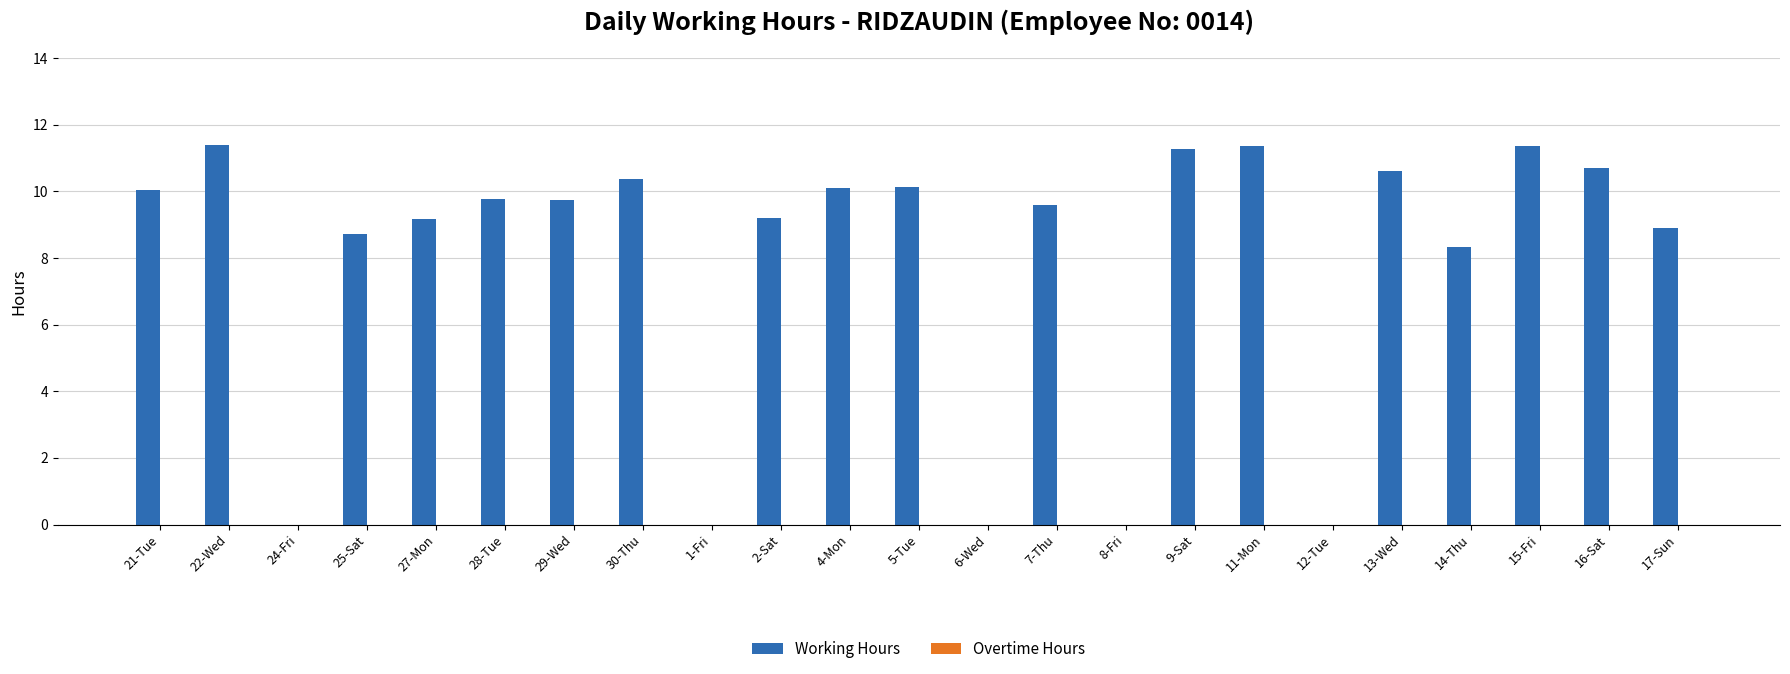

True or false: the data shows 10.7 at 16-Sat.

True